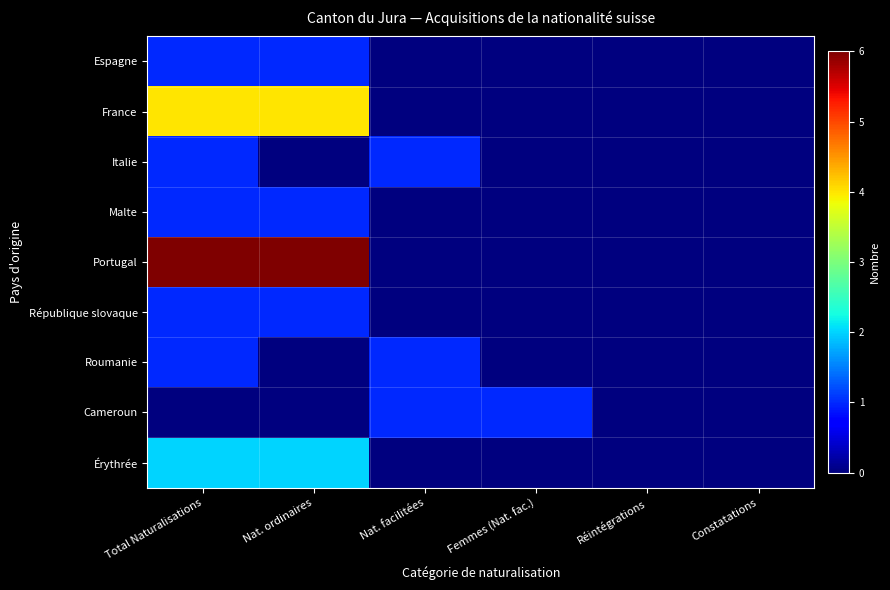

Between Total Naturalisations and Réintégrations, which series saw the biggest shift?

Portugal